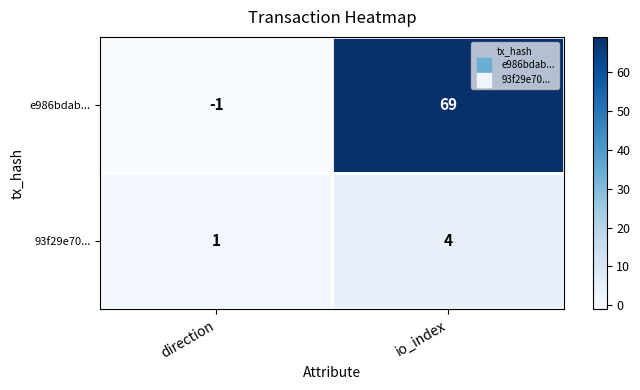

Rank the series by their maximum value, from highest to lowest.

e986bdab..., 93f29e70...